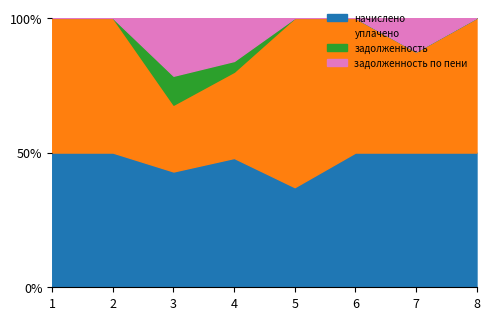

What is the highest value of the уплачено series?

11353.3